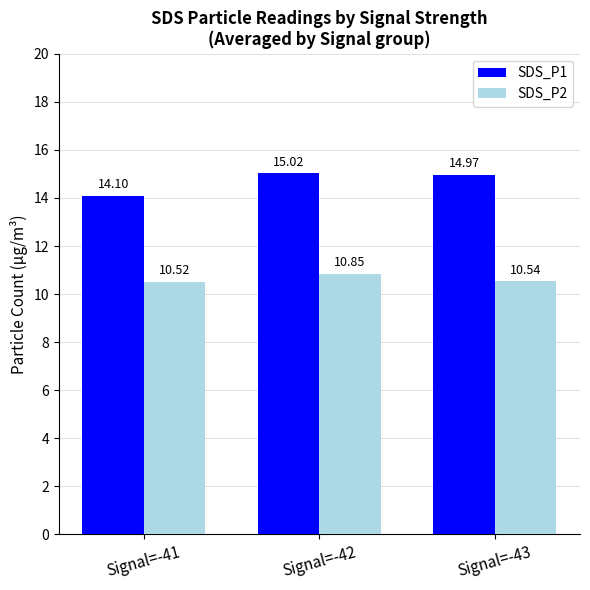

What is the average value of the SDS_P1 series?

14.7